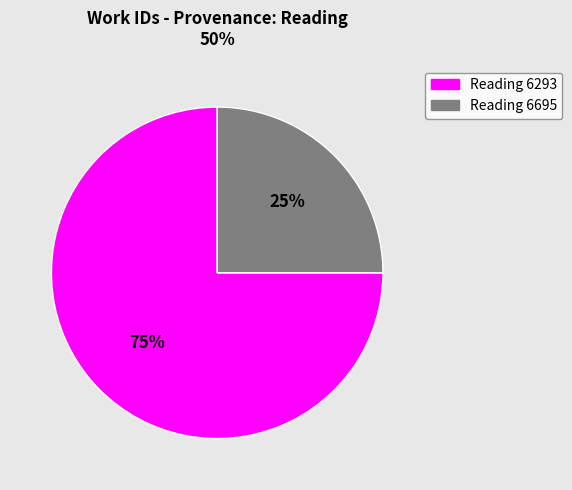

Is the sum of Reading 6695 and Reading 6293 greater than half?

Yes